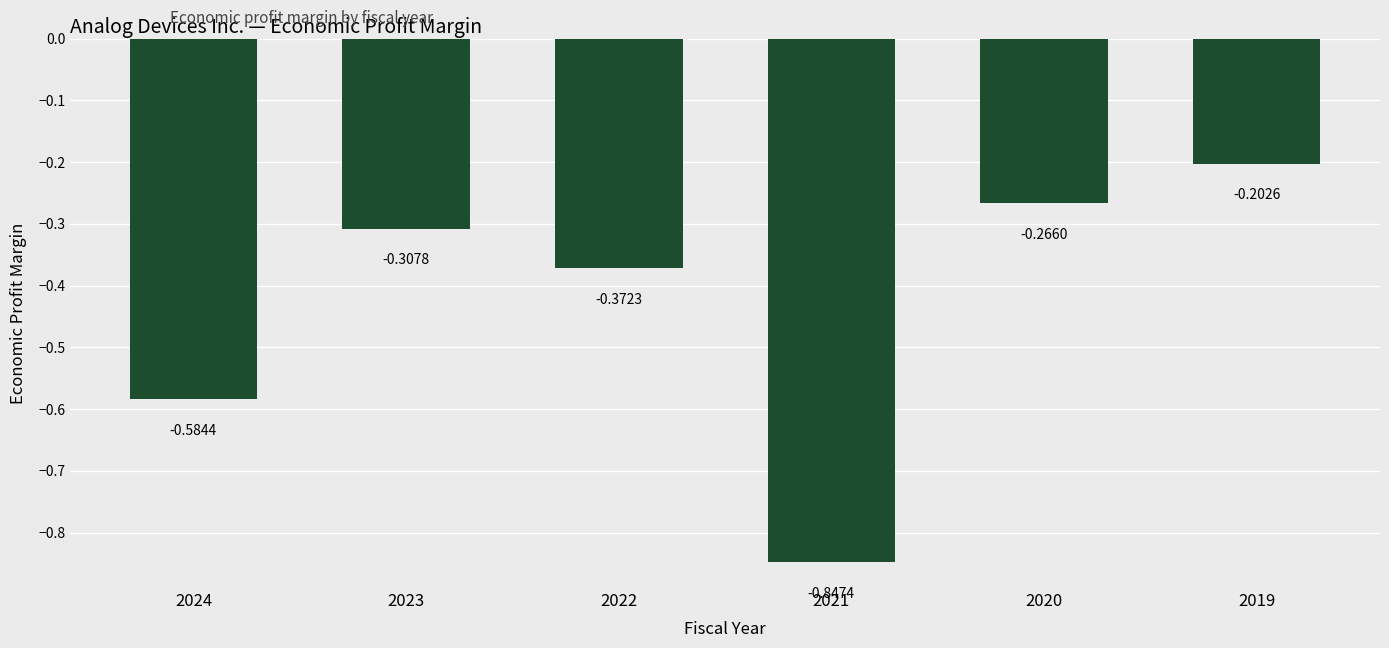

At which label is the value closest to 0?

2019